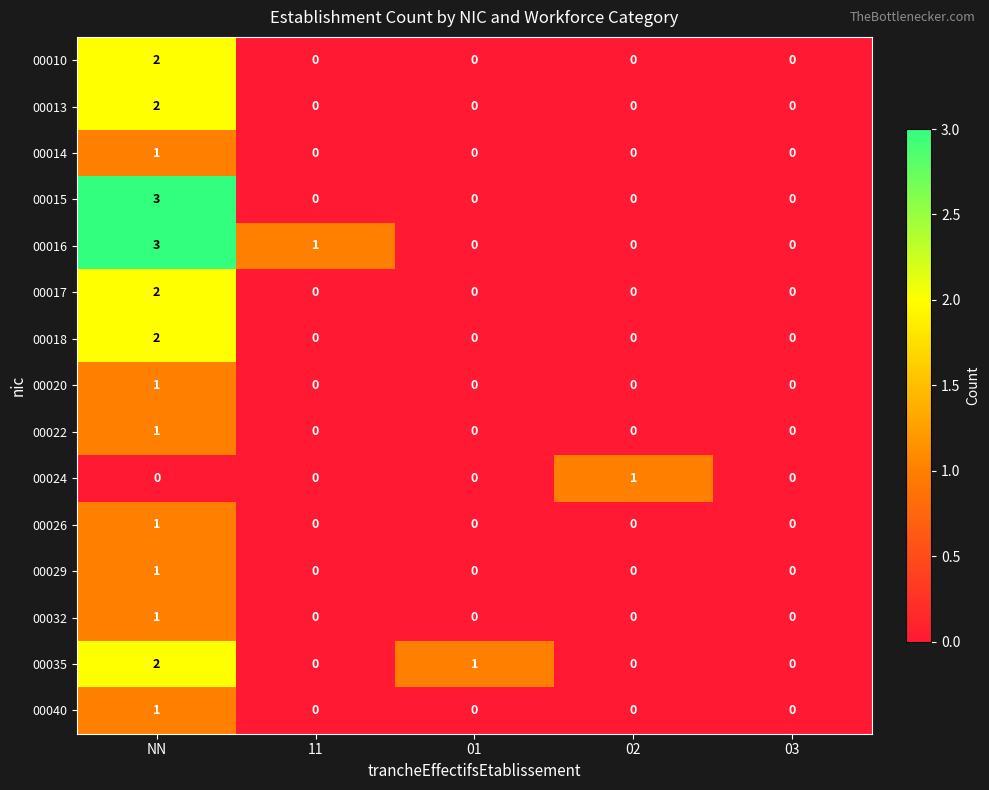

True or false: 00016 has a value of 5 at NN.

False